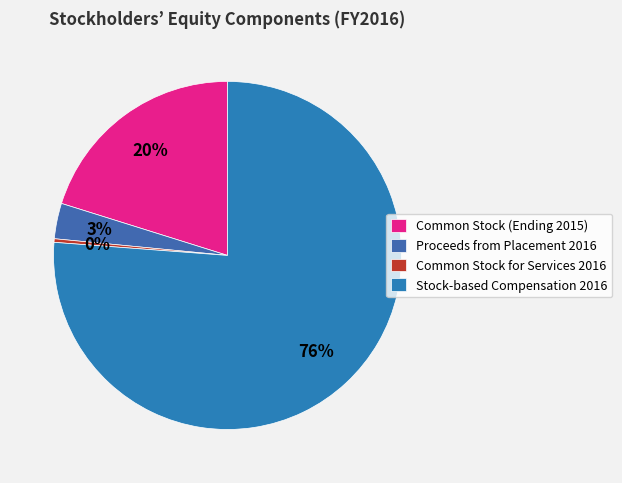

What is the change in value from Common Stock (Ending 2015) to Common Stock for Services 2016?

-62848